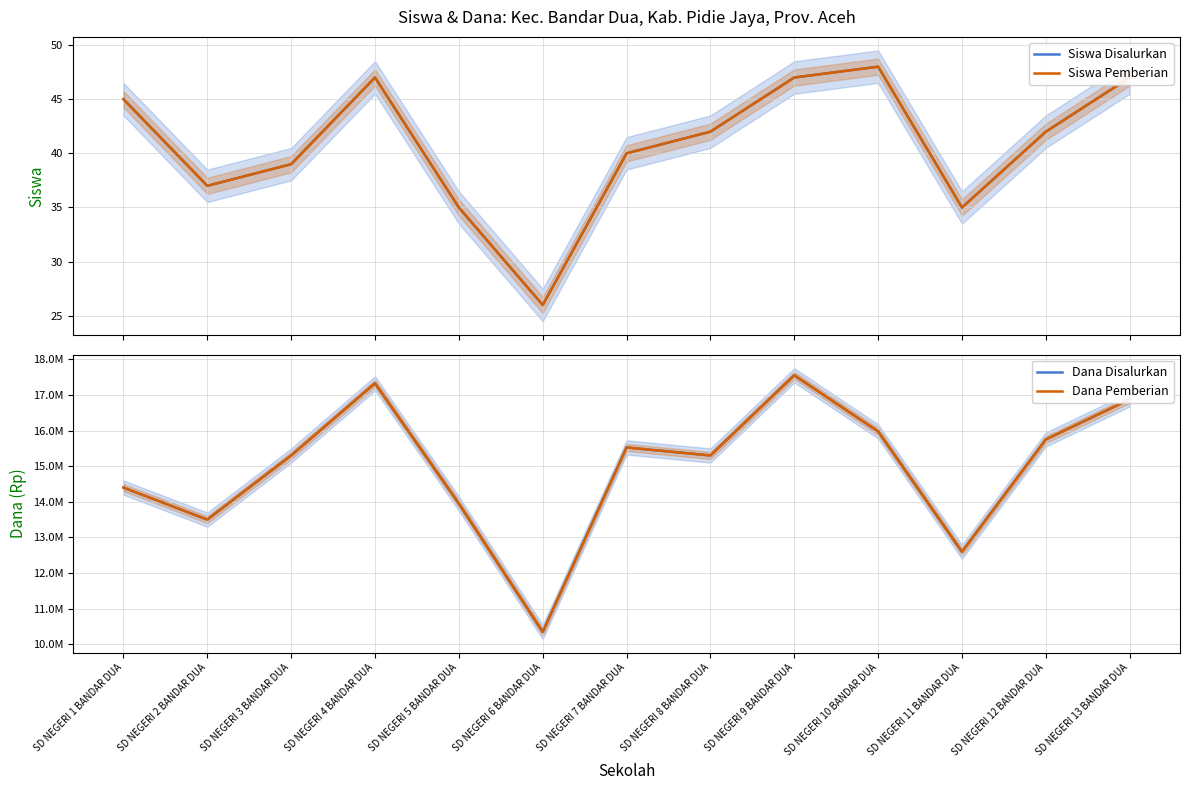

Which category has the lowest value in the Siswa Disalurkan series?

SD NEGERI 6 BANDAR DUA